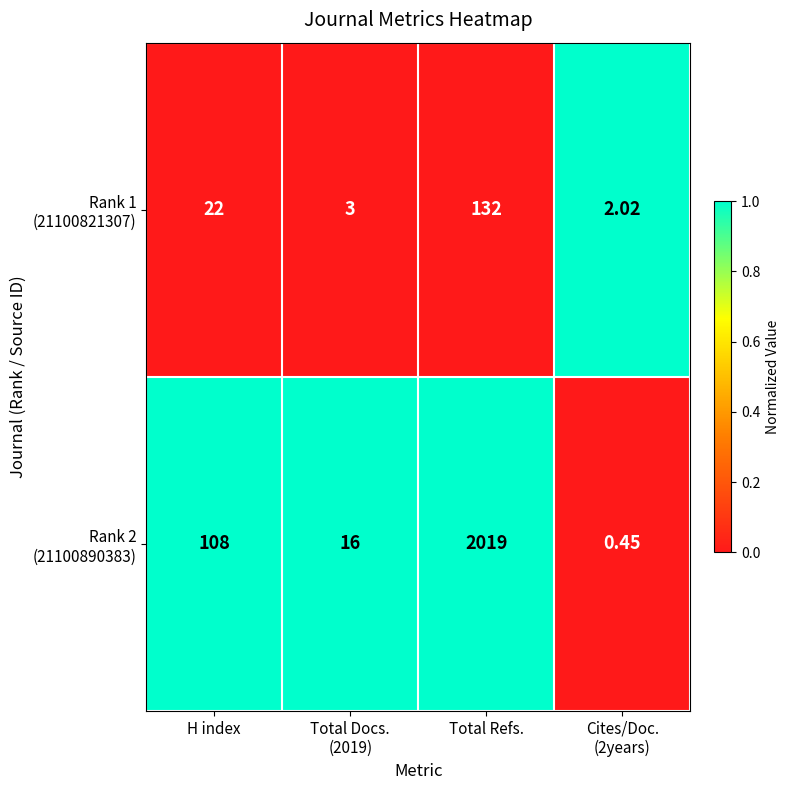

What is the spread (max minus min) of values at Cites/Doc.
(2years)?

1.6